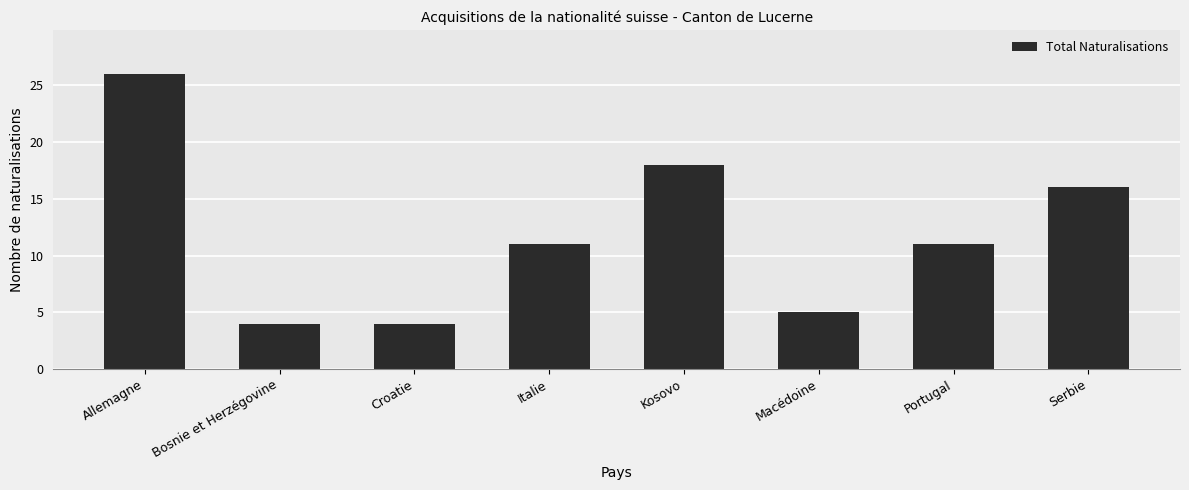

What value does the data have at Serbie, to the nearest 5?

15